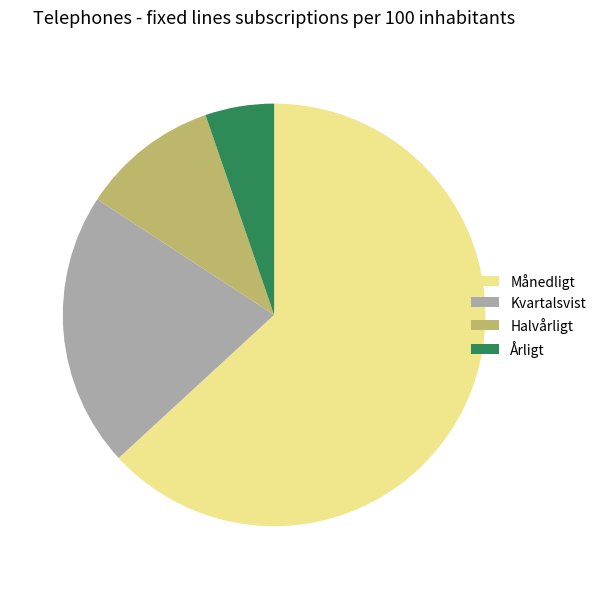

Is Halvårligt the majority of the pie?

No